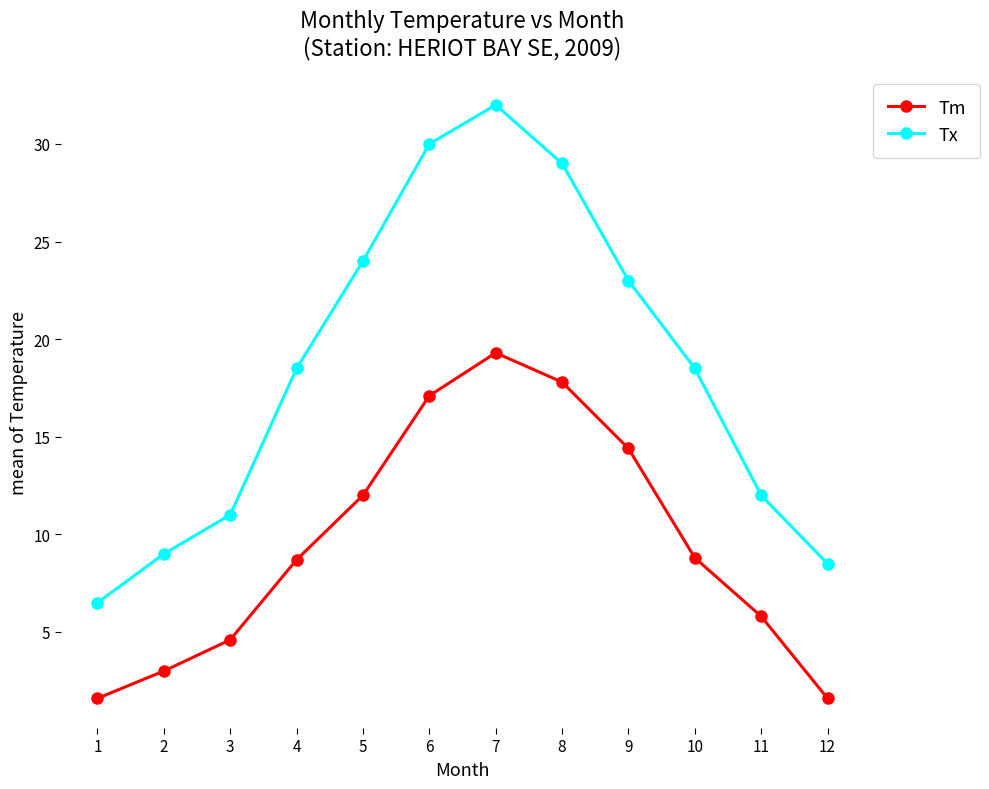

Which series has the widest spread of values?

Tx